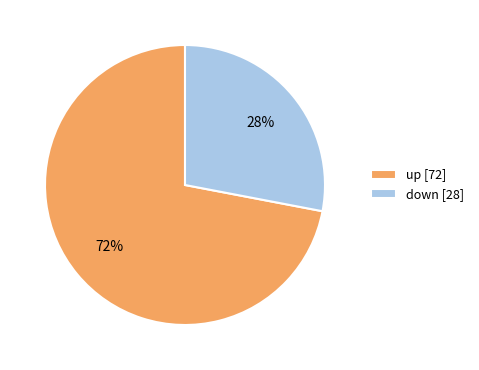

True or false: up accounts for 72% of the total.

True